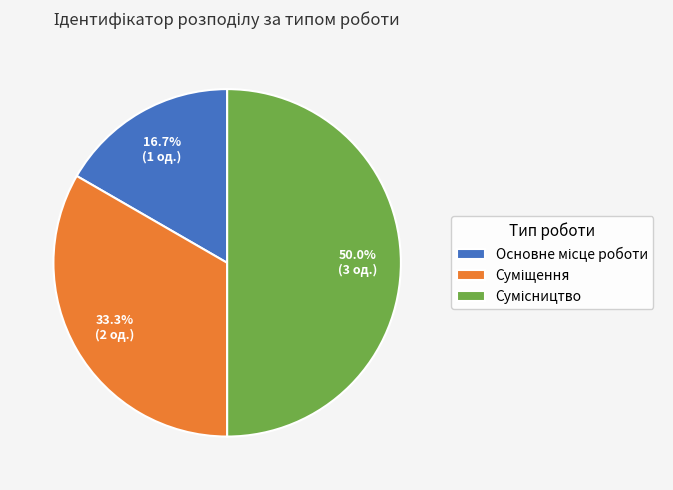

The Основне місце роботи slice represents 3% of the pie. True or false?

False